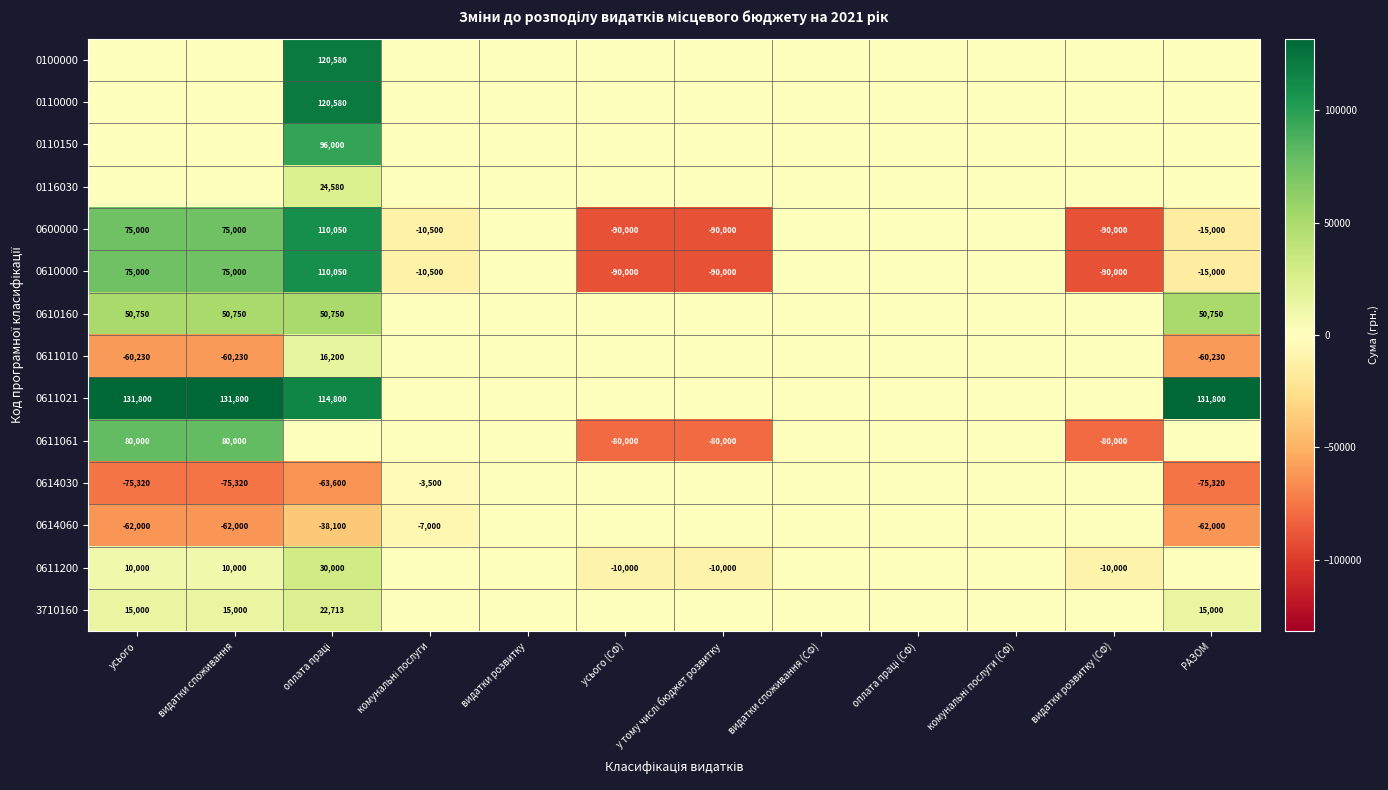

True or false: 0610160 has a value of 84483 at усього.

False